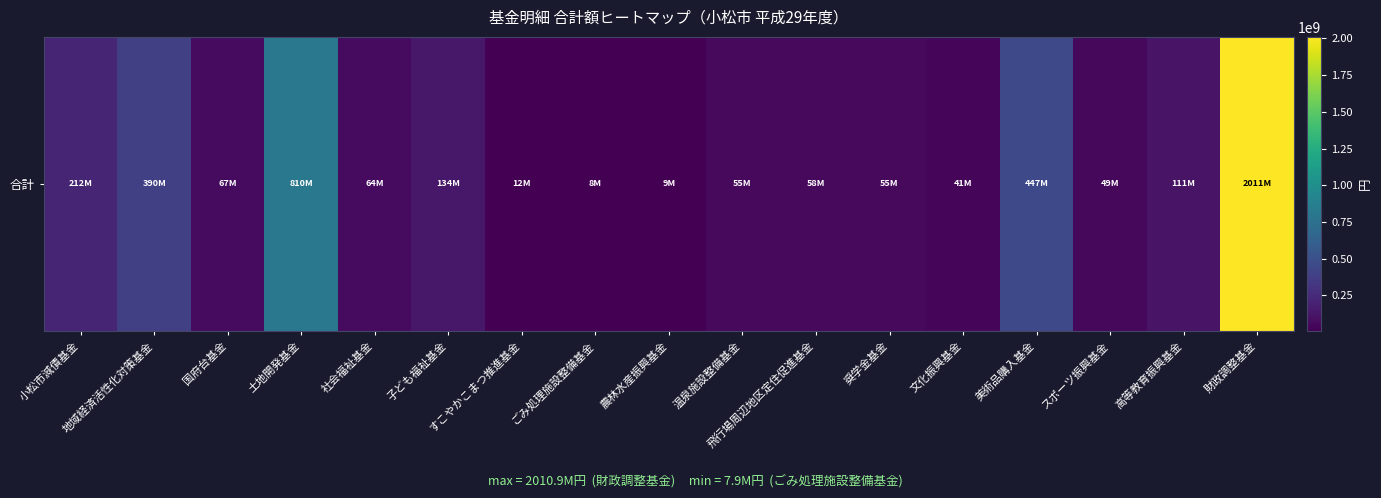

Rank the categories by value from highest to lowest.

財政調整基金, 土地開発基金, 美術品購入基金, 地域経済活性化対策基金, 小松市減債基金, 子ども福祉基金, 高等教育振興基金, 国府台基金, 社会福祉基金, 飛行場周辺地区定住促進基金, 奨学金基金, 温泉施設整備基金, スポーツ振興基金, 文化振興基金, すこやかこまつ推進基金, 農林水産振興基金, ごみ処理施設整備基金